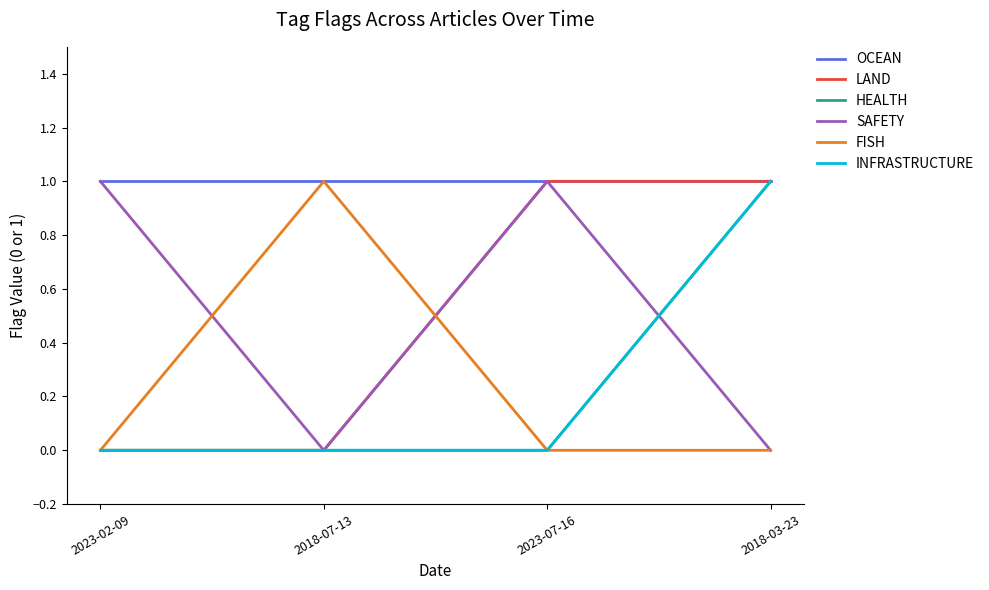

The OCEAN series shows 1 at 2023-02-09. True or false?

True